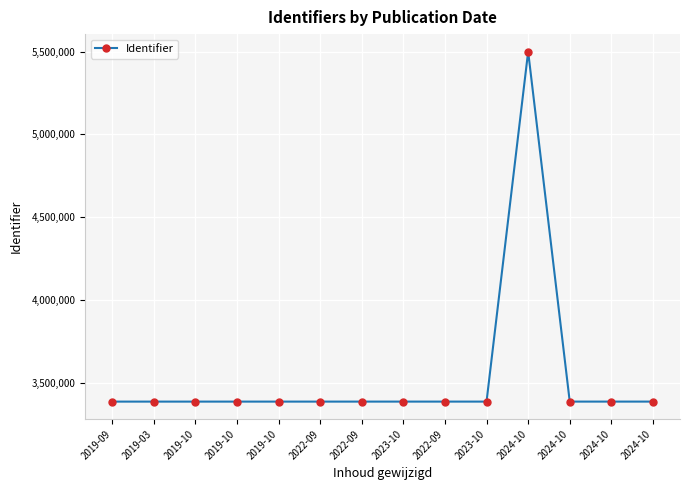

How many series are shown in this chart?

1